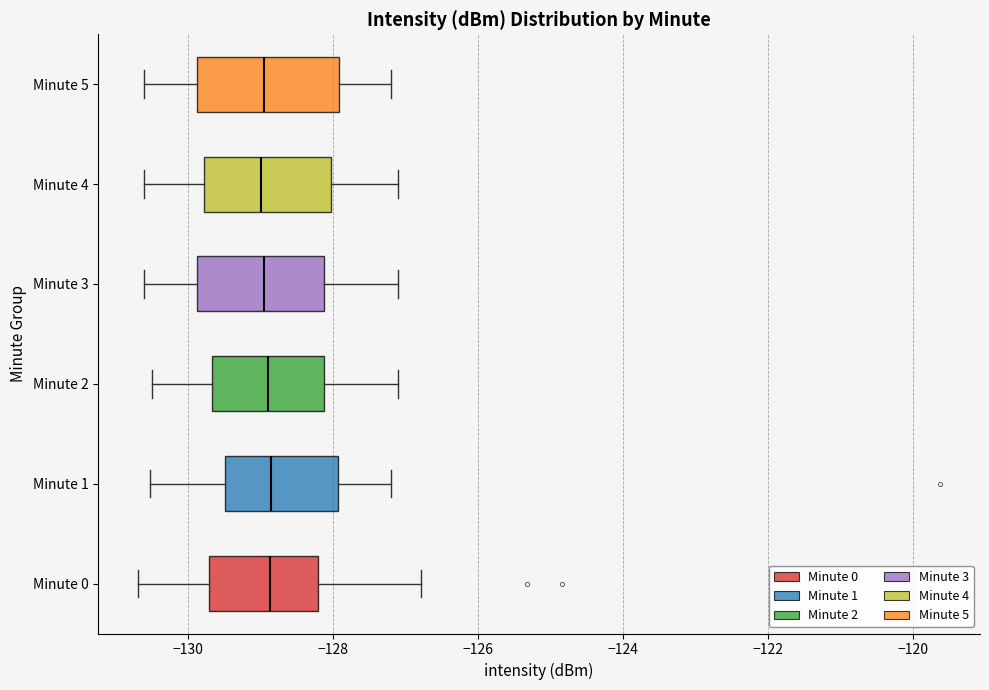

Reading bottom to top, read every box against the x-axis: the position of its median line, the range the box covers, and the ends of its whiskers. The values are not printed on the chart, so give them approximately, as read against the axis.

Minute 0: median -128.8, box -129.8 to -128.2, whiskers -130.6 to -126.8
Minute 1: median -128.8, box -129.4 to -128.0, whiskers -130.6 to -127.2
Minute 2: median -128.8, box -129.6 to -128.2, whiskers -130.4 to -127.0
Minute 3: median -129.0, box -129.8 to -128.2, whiskers -130.6 to -127.0
Minute 4: median -129.0, box -129.8 to -128.0, whiskers -130.6 to -127.0
Minute 5: median -129.0, box -129.8 to -128.0, whiskers -130.6 to -127.2